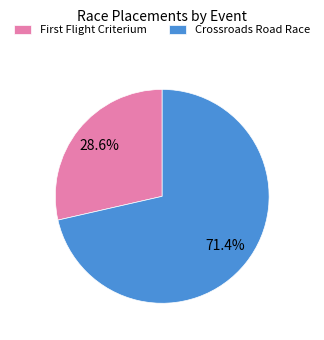

Which category has the biggest portion of the pie?

Crossroads Road Race